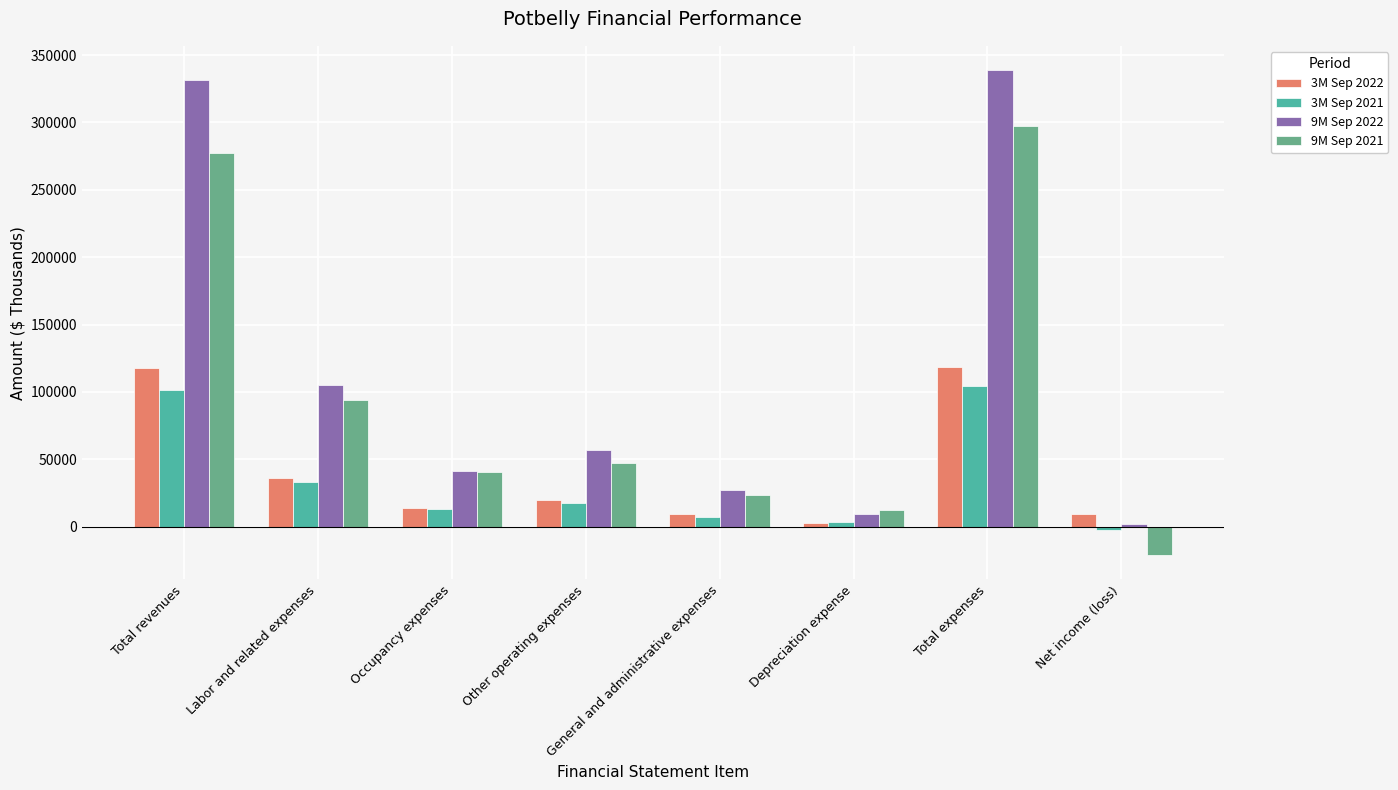

What is the minimum value shown in the chart?

-21182